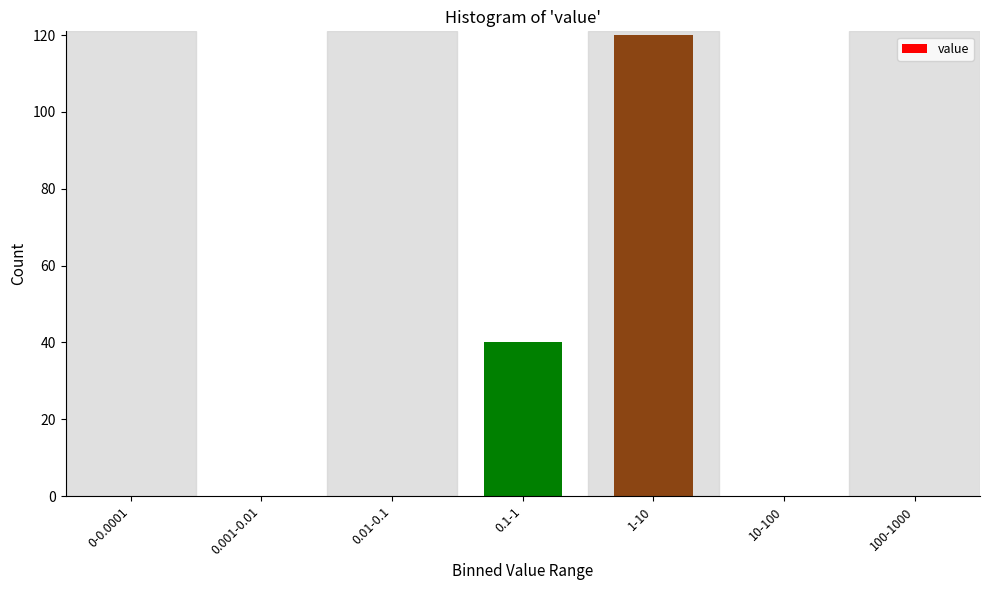

Reading left to right, list all the values displayed in this chart.

0-0.0001=0	0.001-0.01=0	0.01-0.1=0	0.1-1=40	1-10=120	10-100=0	100-1000=0